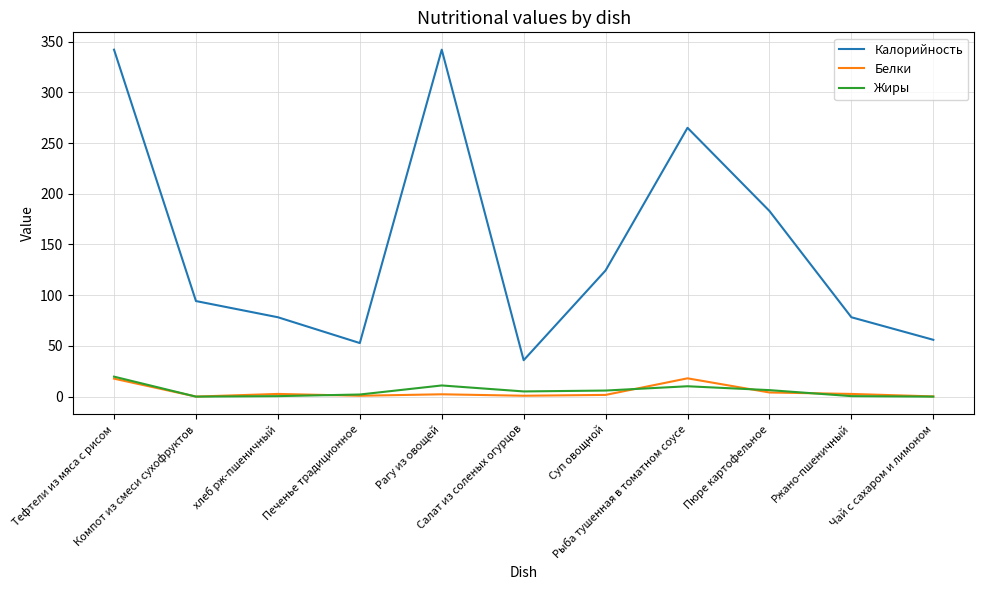

True or false: Белки and Калорийность cross at least once.

False